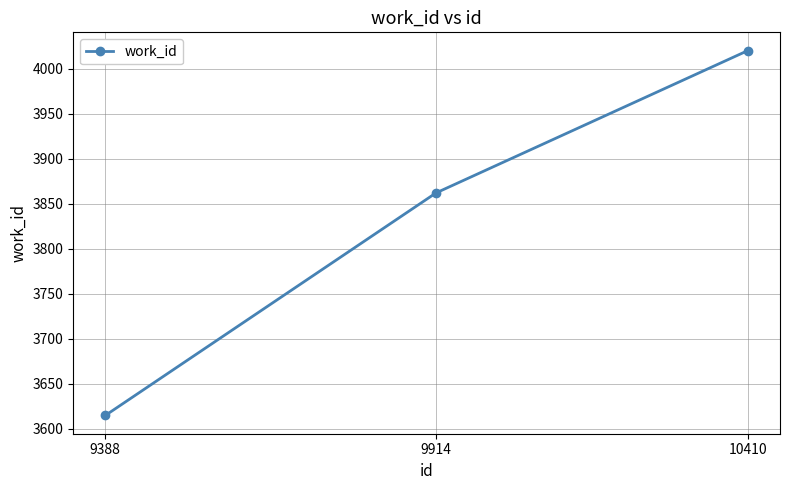

Count the number of categories in the chart.

3